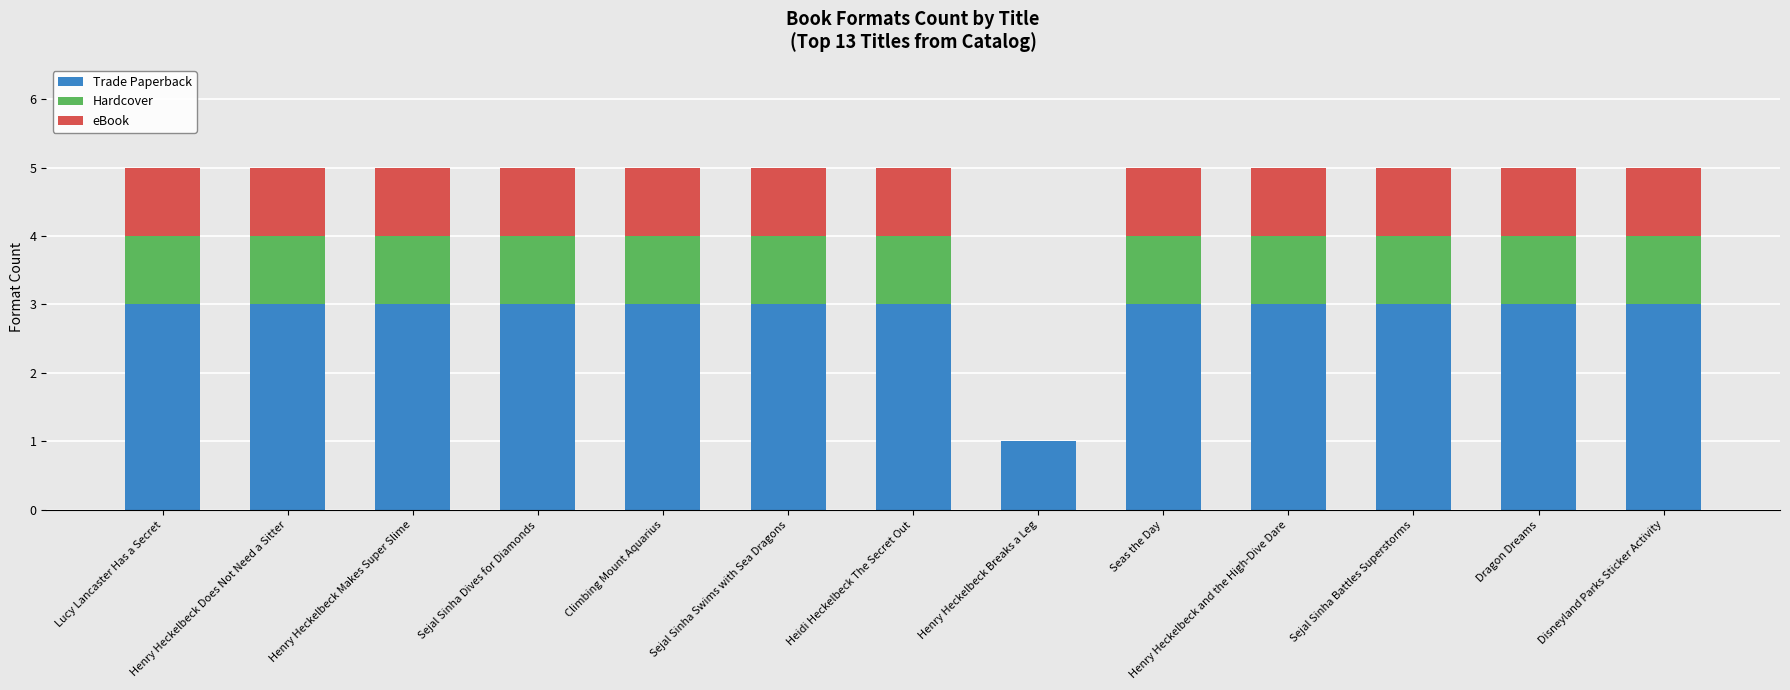

What is the sum of the Trade Paperback values at Heidi Heckelbeck The Secret Out and Henry Heckelbeck Breaks a Leg?

4